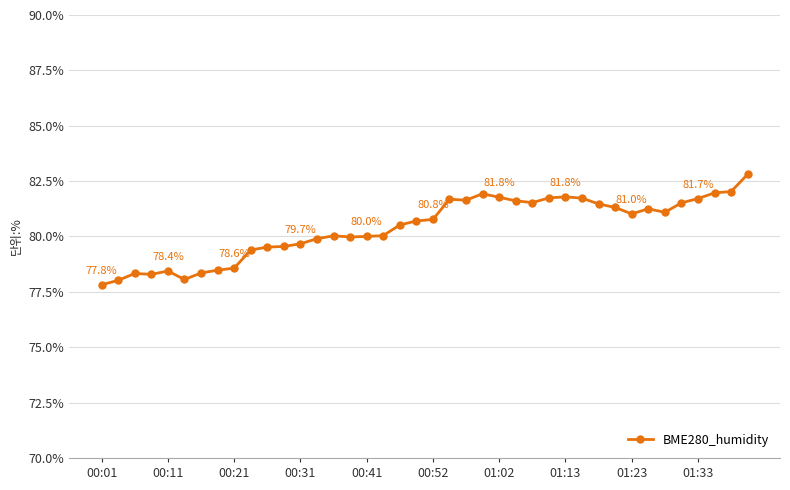

What is the difference between the maximum and second lowest values?

4.8